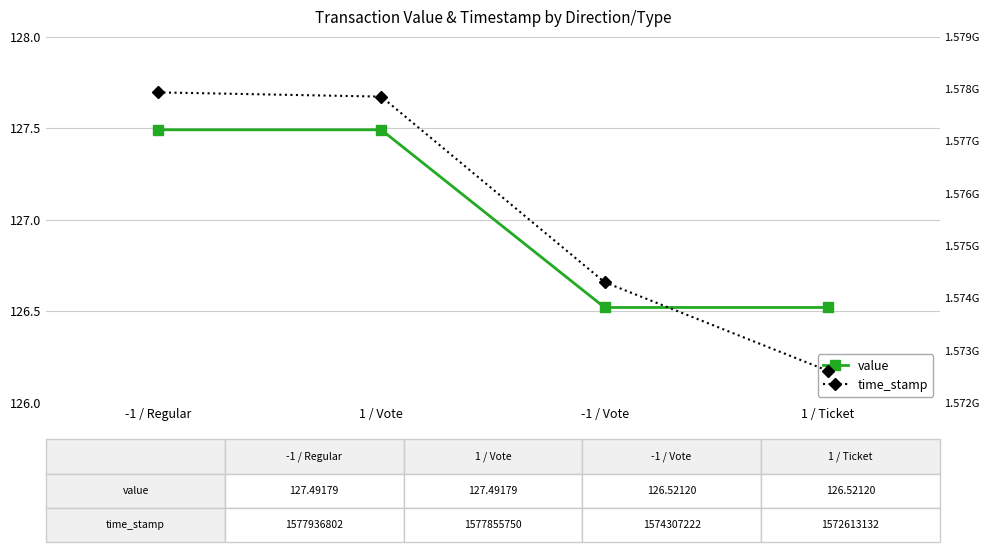

At which category is the sum across all series the highest?

-1 / Regular